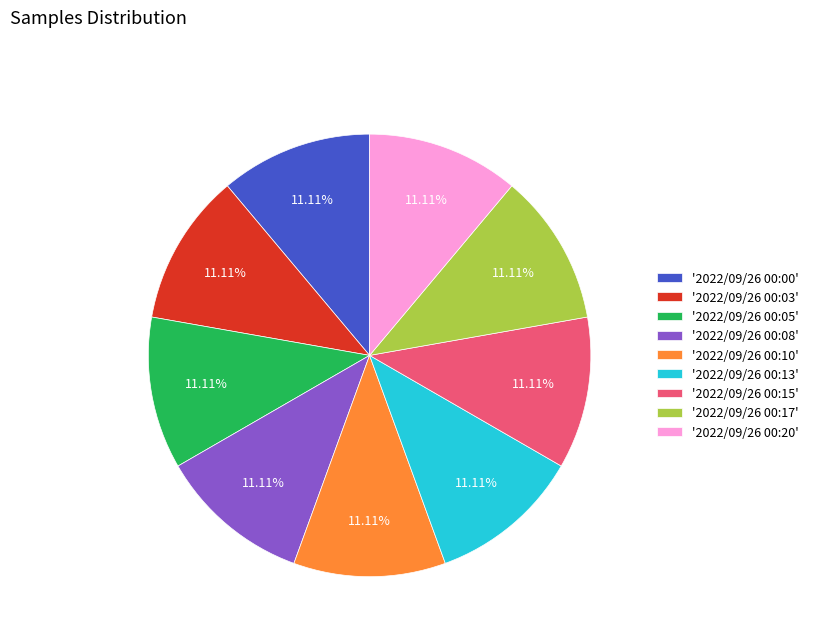

What is the ratio of the value at '2022/09/26 00:17' to the value at '2022/09/26 00:05'?

1.0